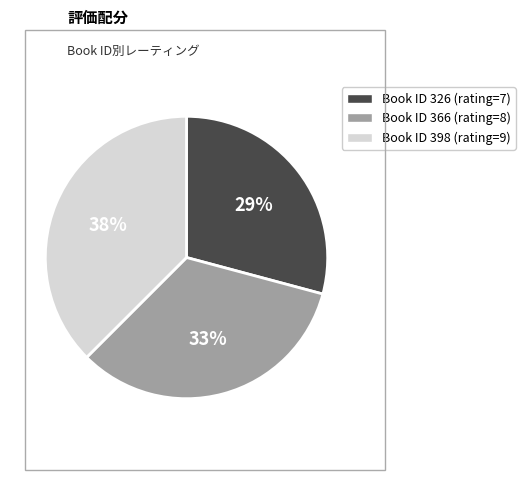

To the nearest percent, what is the average slice percentage?

33%